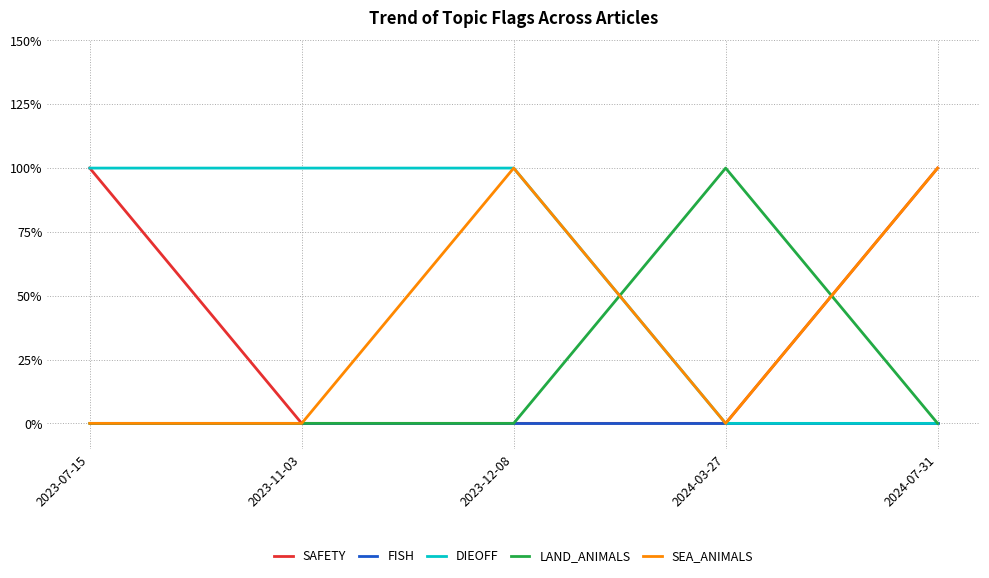

What are all the series names shown in the legend?

SAFETY, FISH, DIEOFF, LAND_ANIMALS, SEA_ANIMALS